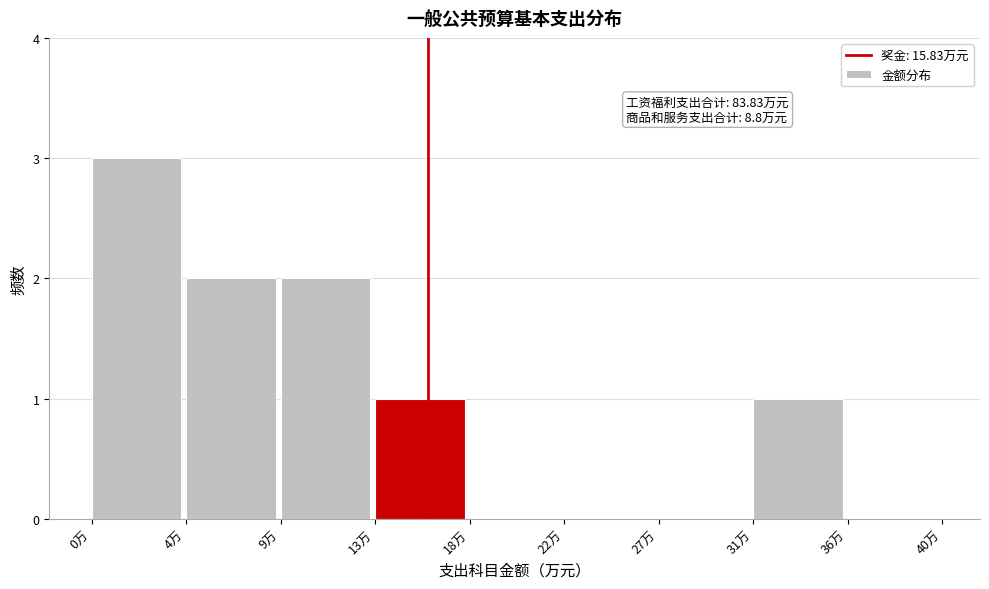

Reading left to right, extract all data points from this chart.

0万=3	4万=2	9万=2	13万=1	18万=0	22万=0	27万=0	31万=1	36万=0